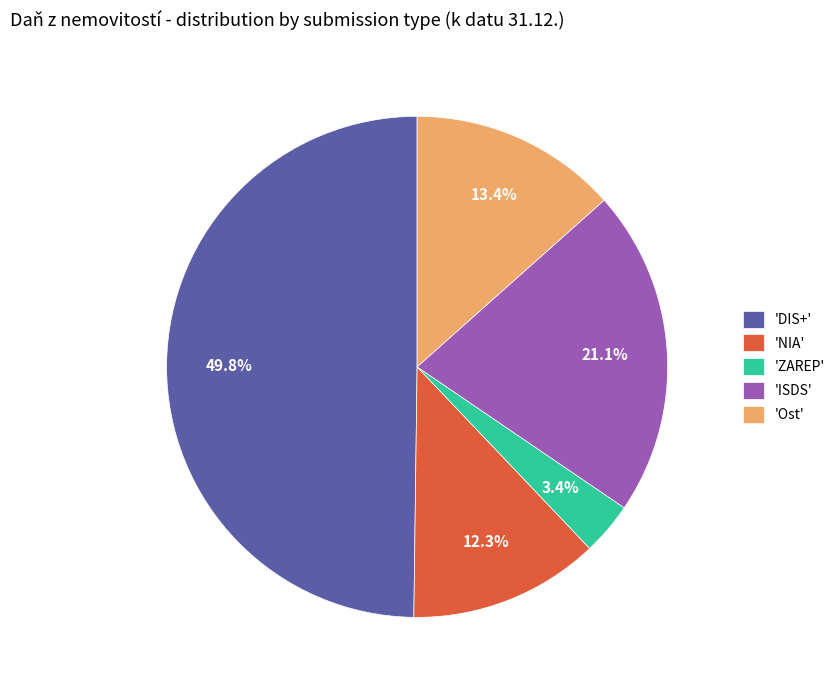

Rank the categories by value from lowest to highest.

'ZAREP', 'NIA', 'Ost', 'ISDS', 'DIS+'